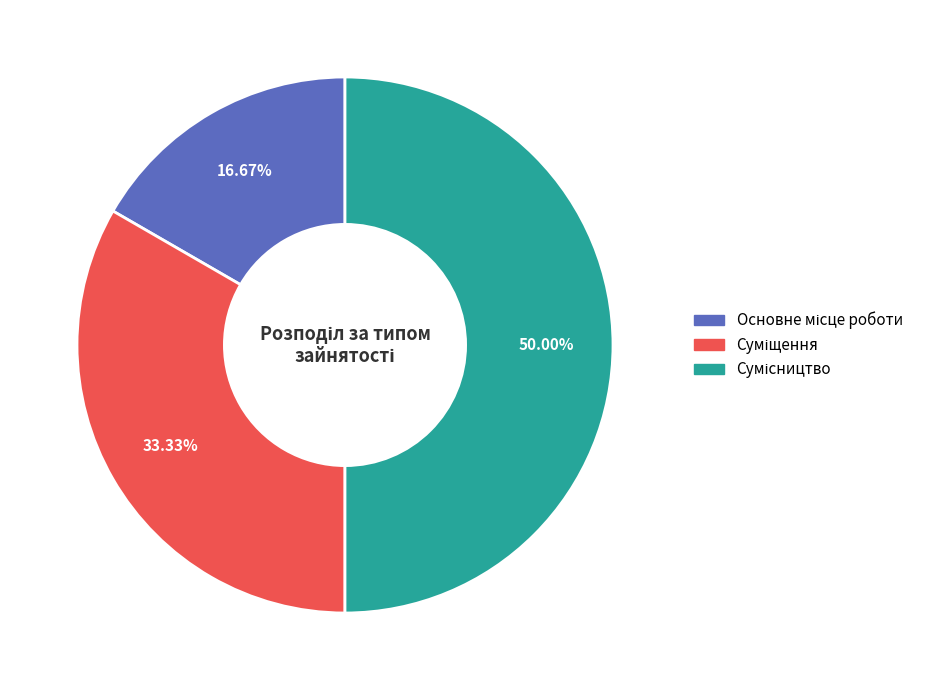

How many slices are in this pie chart?

3